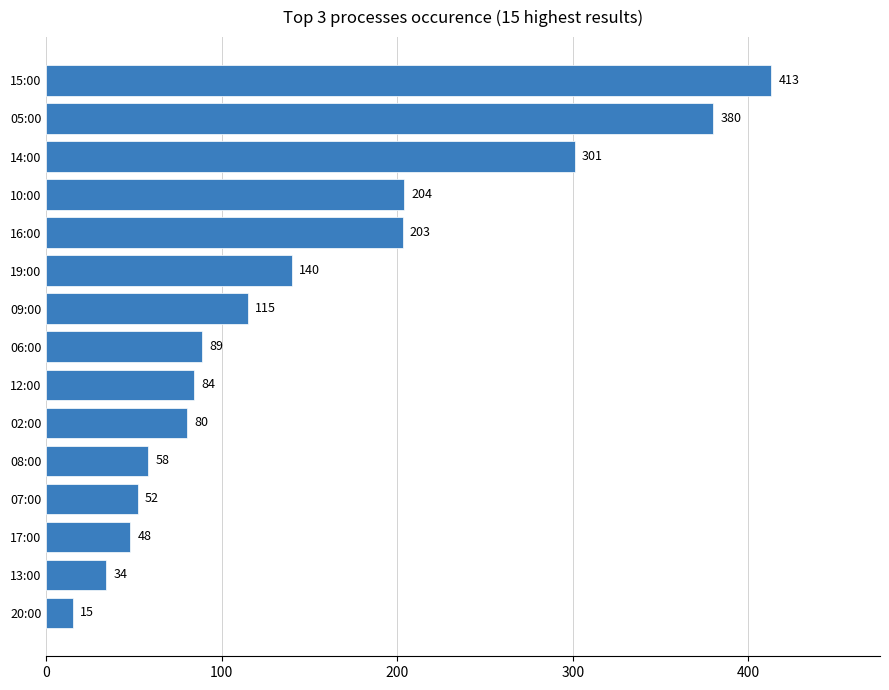

The value at 15:00 is 413. True or false?

True